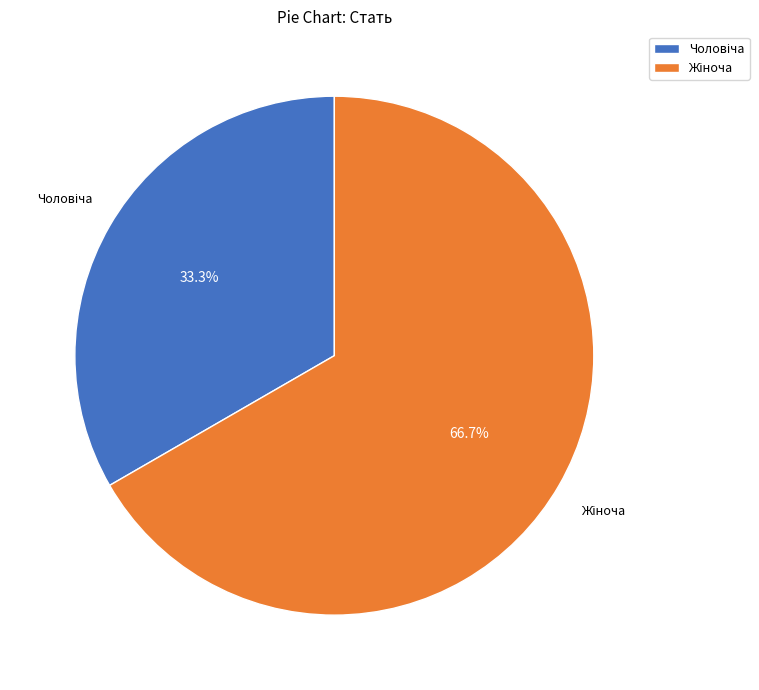

Is there a majority slice in this chart?

Yes